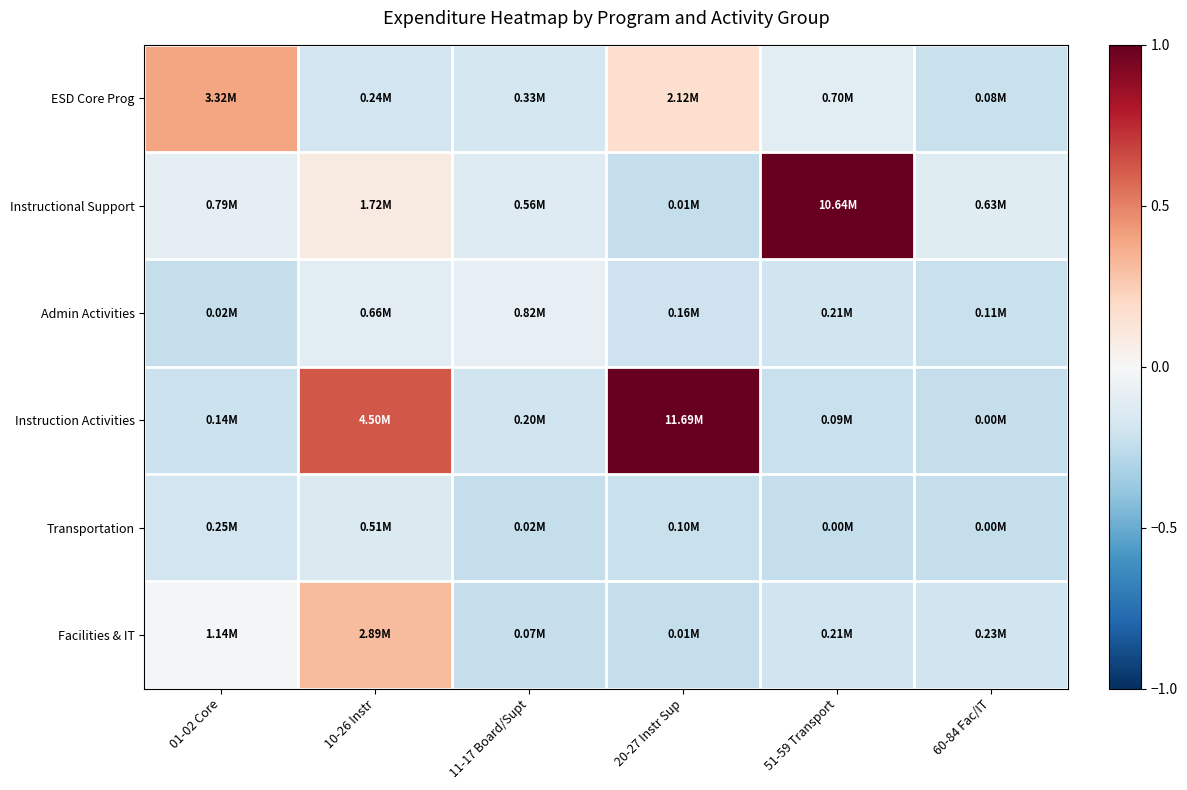

Rank the series by their maximum value, from lowest to highest.

Transportation, Admin Activities, Facilities & IT, ESD Core Prog, Instructional Support, Instruction Activities